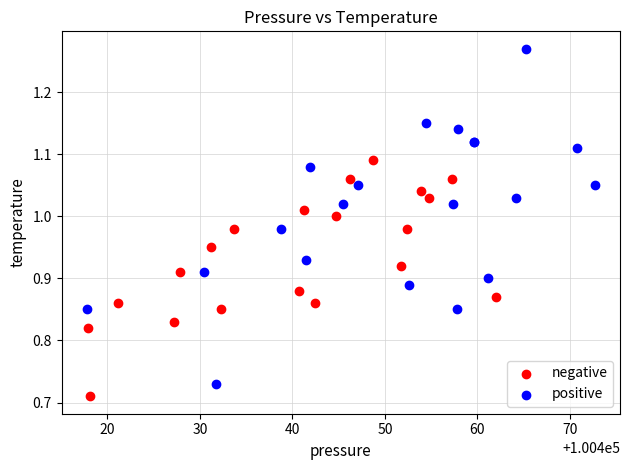

Which series contains the lowest Y value?

negative